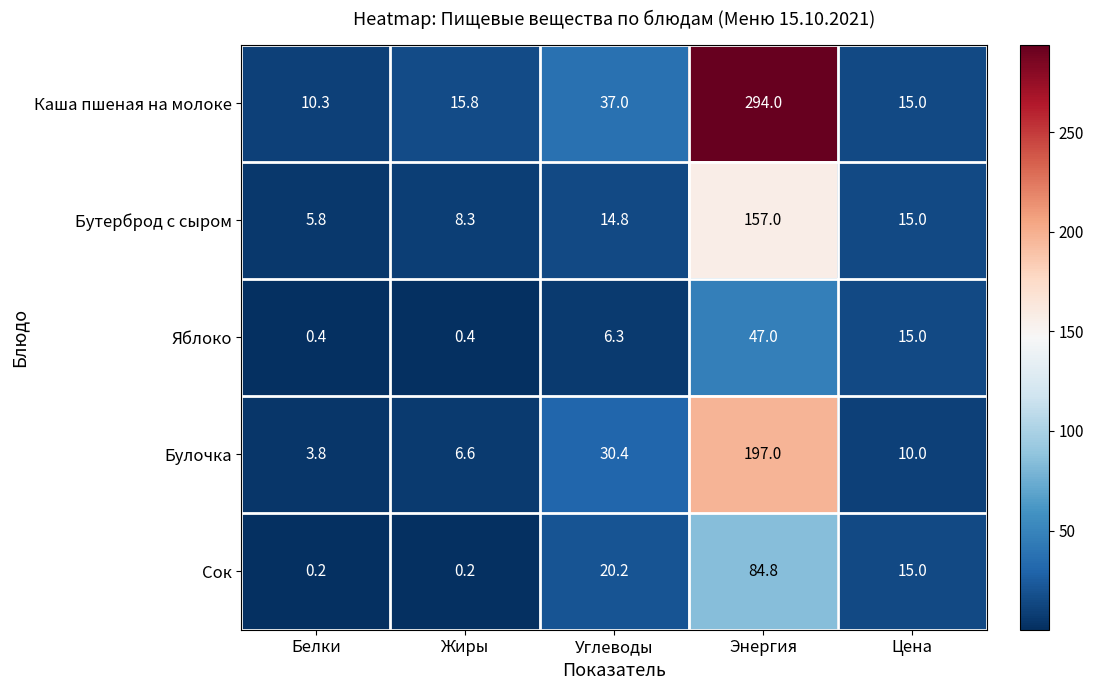

What is the sum of all Яблоко values?

69.1